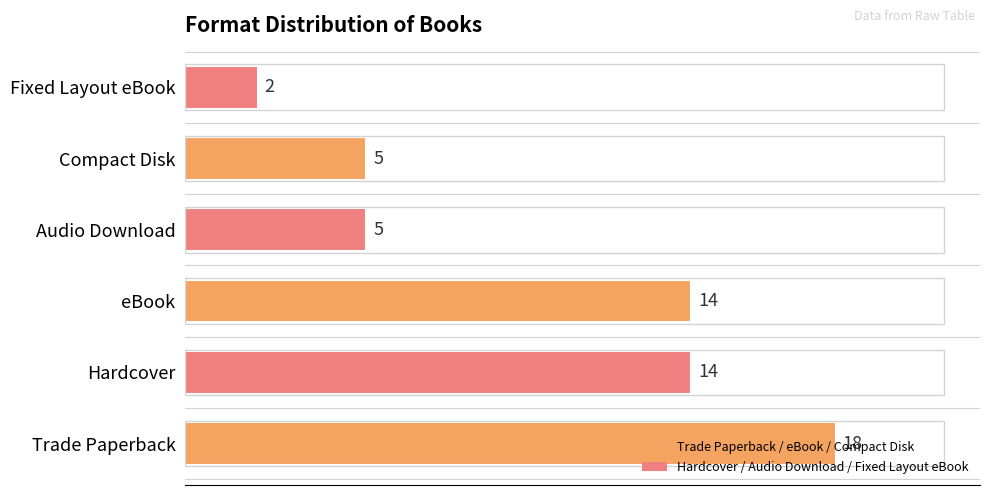

What is the difference between the values at eBook and Trade Paperback?

4